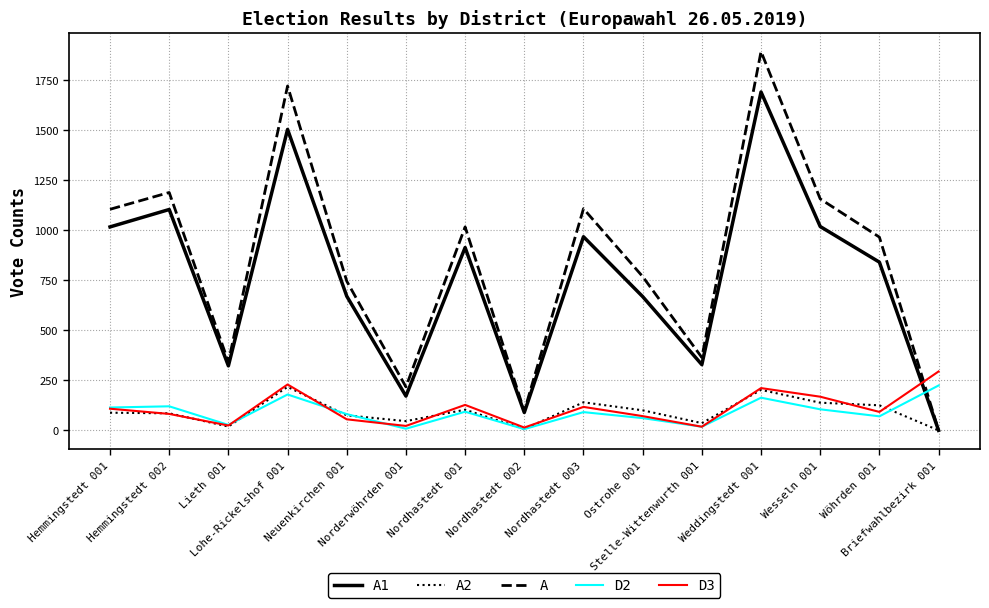

Is the value of A1 at Ostrohe 001 greater than the value of A2 at Wöhrden 001?

Yes